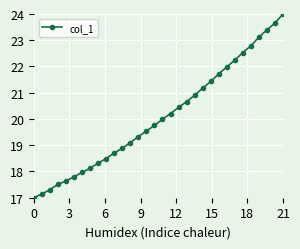

True or false: the data has more than 1 interior local peaks.

False